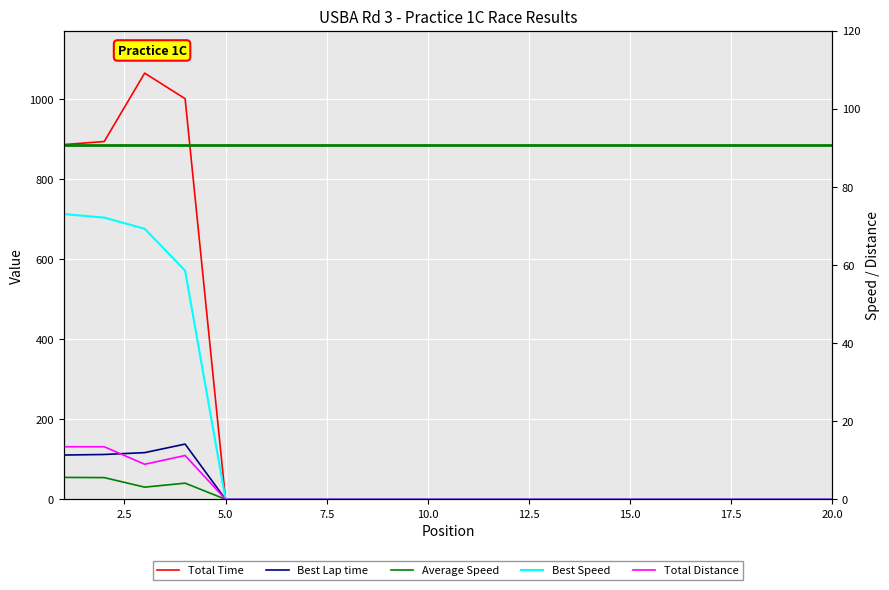

How many lines are shown in the chart?

5